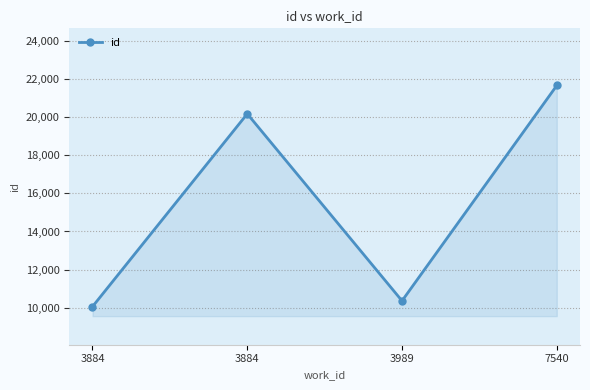

True or false: the data shows 10871 at 3884.

False